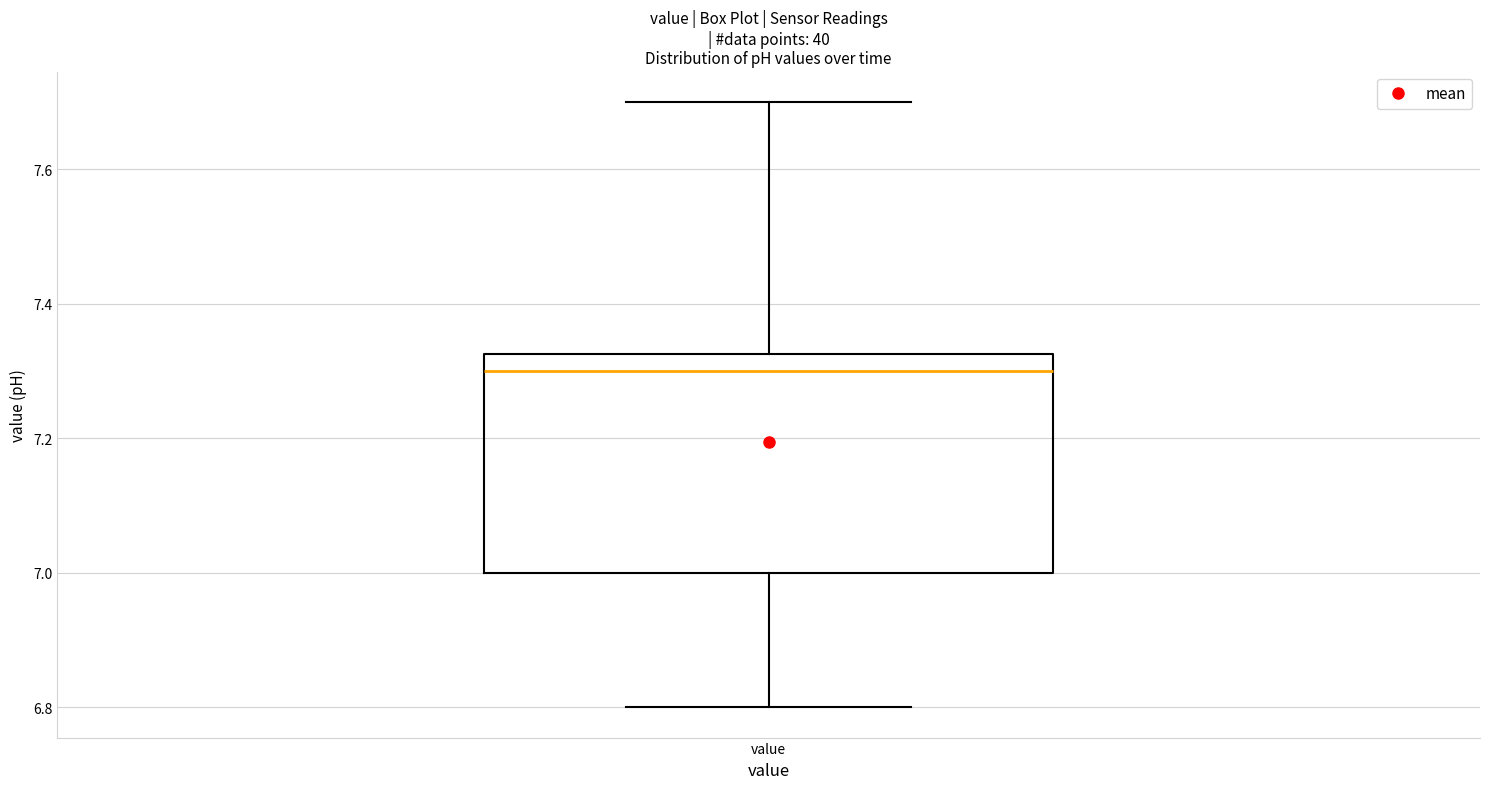

Read this box plot against the y-axis: the position of the median line, the range covered by the box, and the ends of both whiskers. The values are not printed on the chart, so give them approximately, as read against the axis.

median 7.30, box 7.00 to 7.32, whiskers 6.80 to 7.70